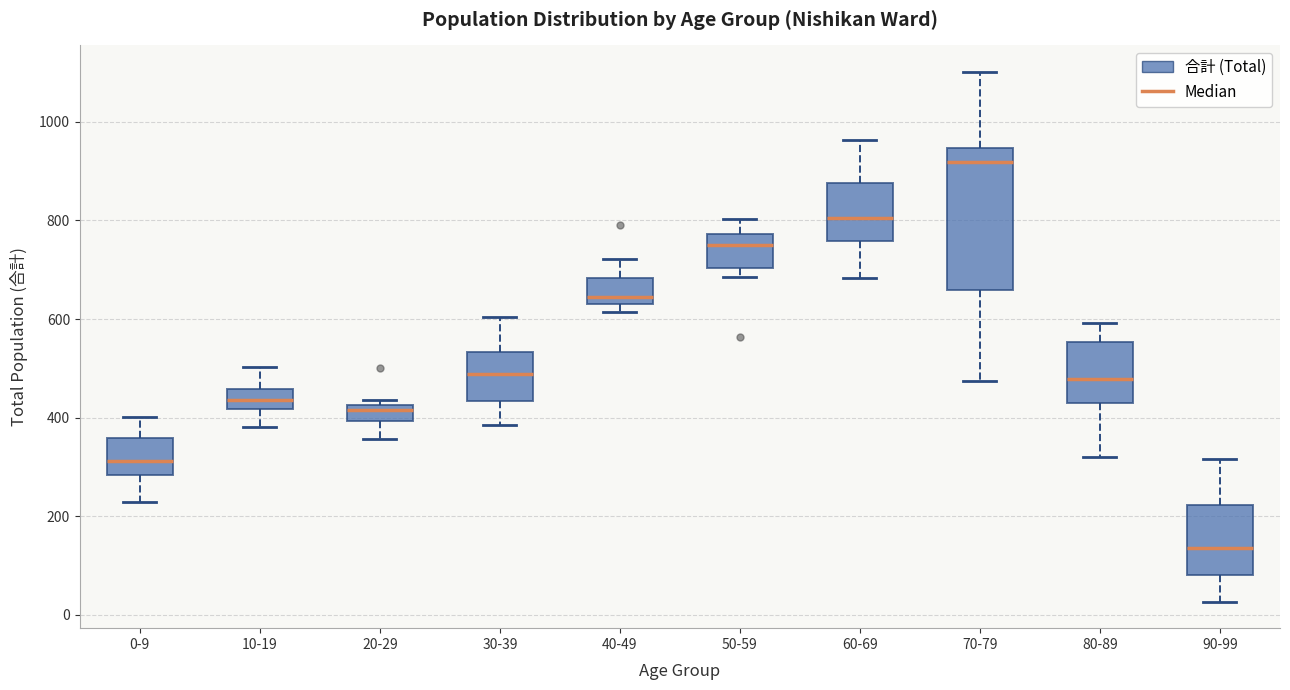

Where does the lower whisker of the box for 10-19 end on the y-axis? The values are not printed on the chart, so give them approximately, as read against the axis.

380